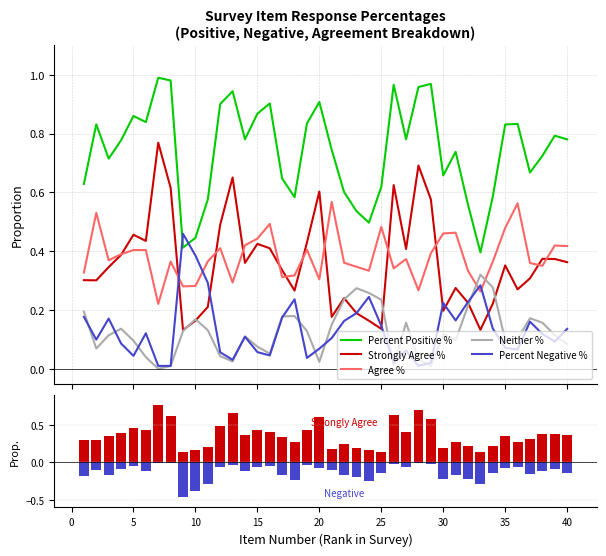

The value of Percent Negative % at 20 is -0.1. True or false?

True